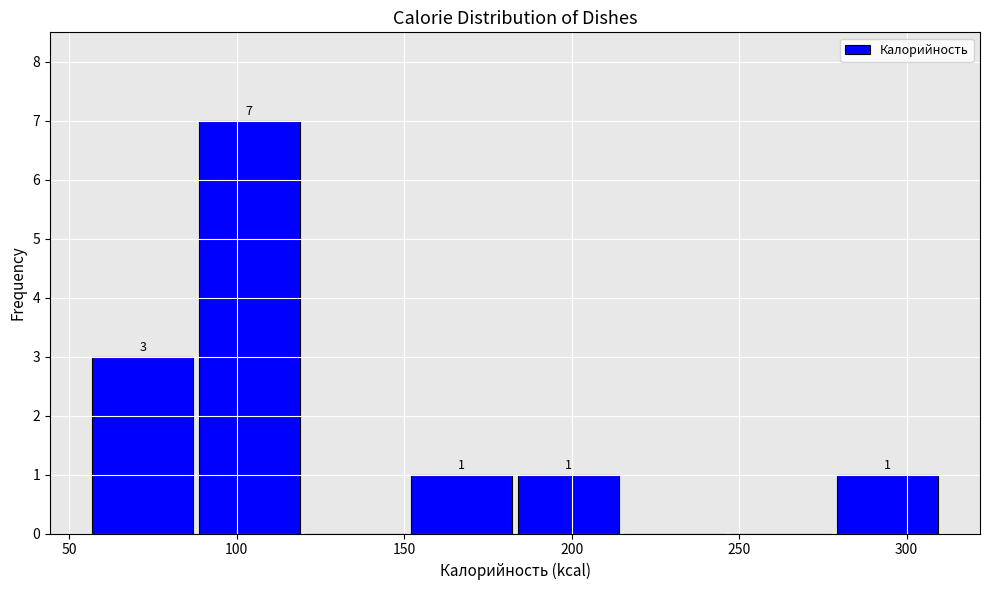

Which range on the x-axis has the tallest bar?

90 to 120